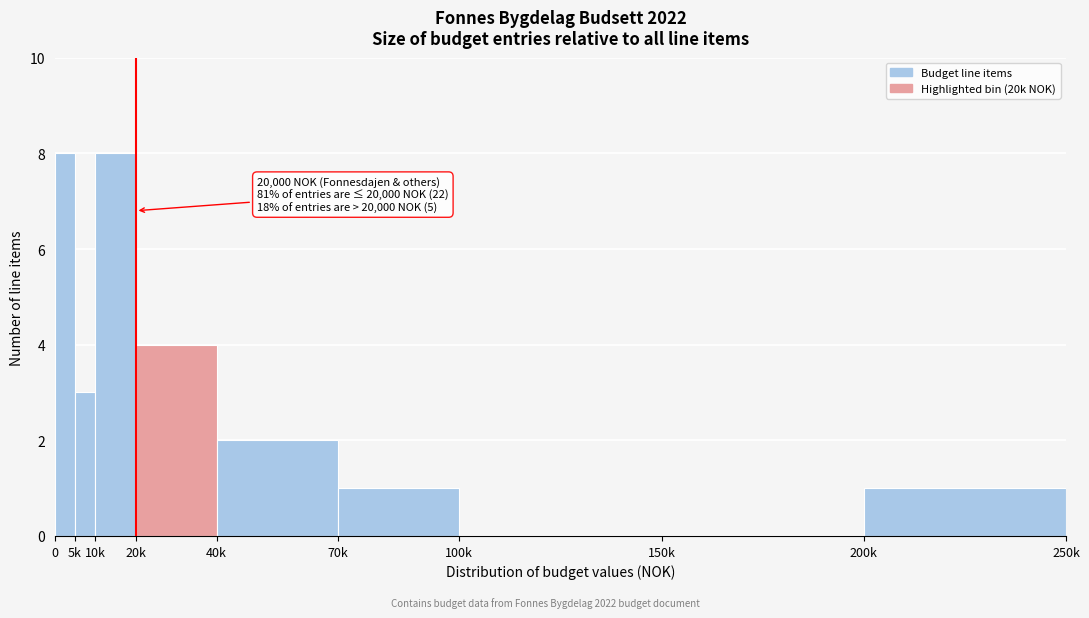

Reading left to right, extract all data points from this chart.

0=8	5k=3	10k=8	20k=4	40k=2	70k=1	100k=0	150k=0	200k=1